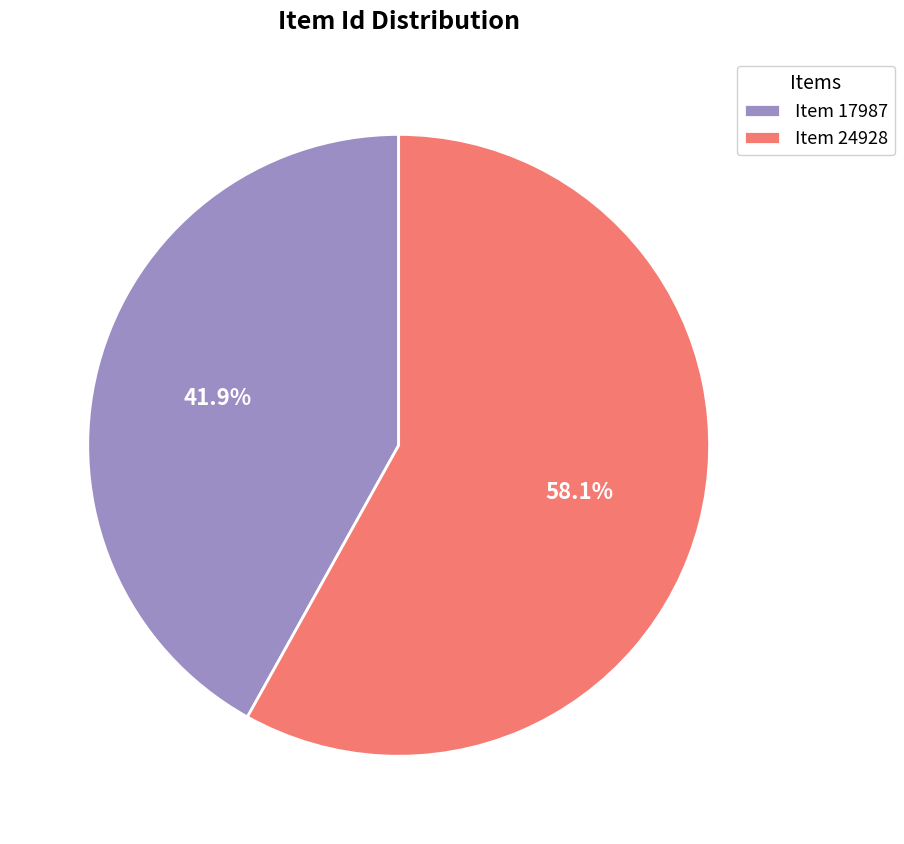

To the nearest percent, what is the difference between the Item 17987 and Item 24928 slice percentages?

16%